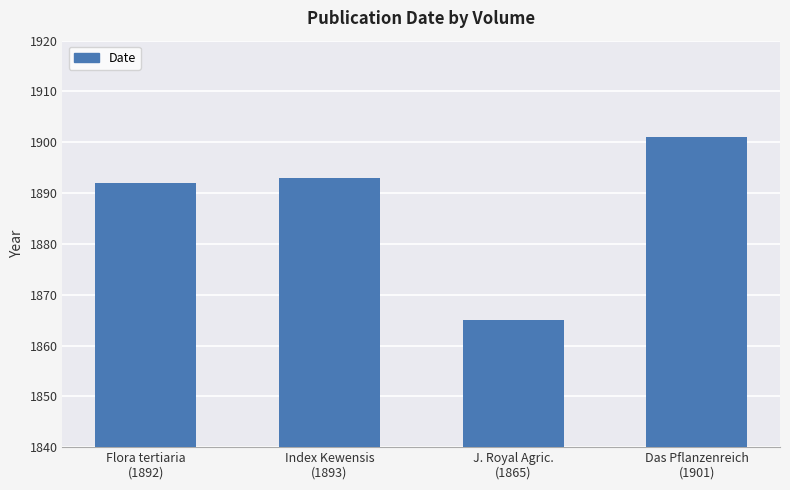

True or false: the data shows 1892 at Flora tertiaria
(1892).

True